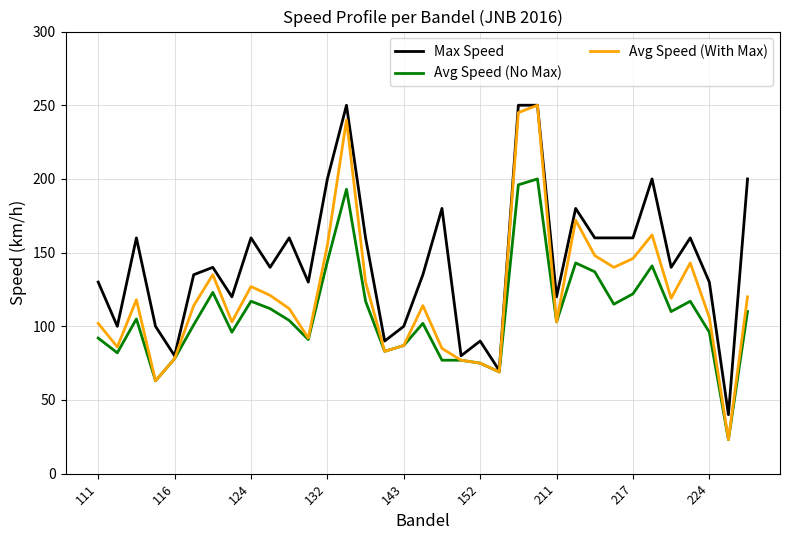

List the series in order of their overall mean, lowest first.

Avg Speed (No Max), Avg Speed (With Max), Max Speed